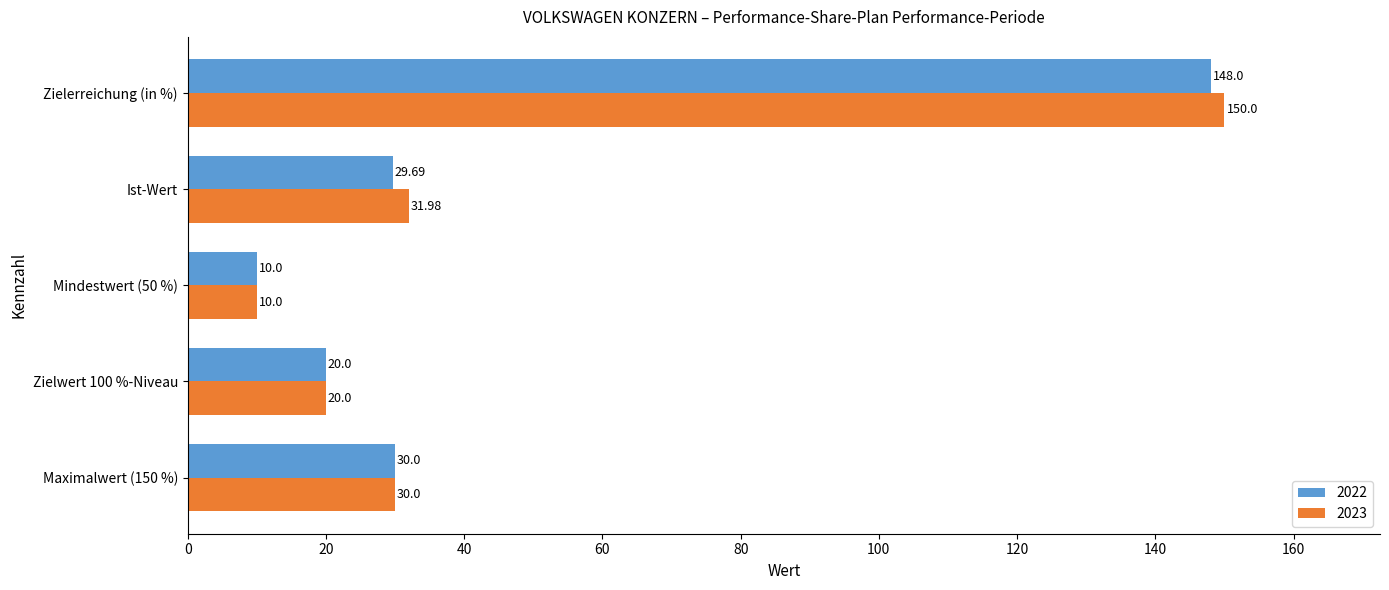

At how many categories does at least one series exceed 90?

1